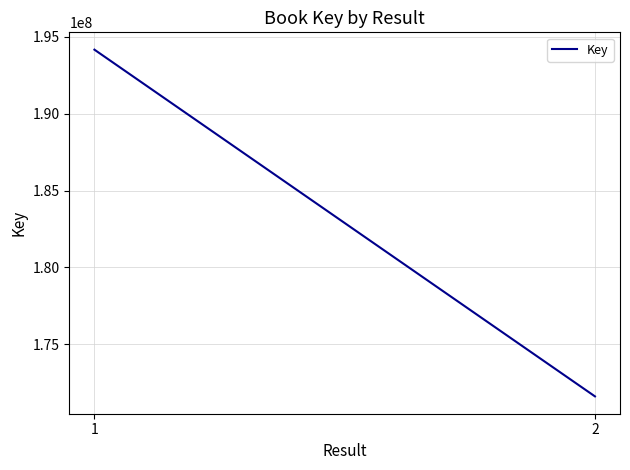

What is the smallest value displayed?

171603725